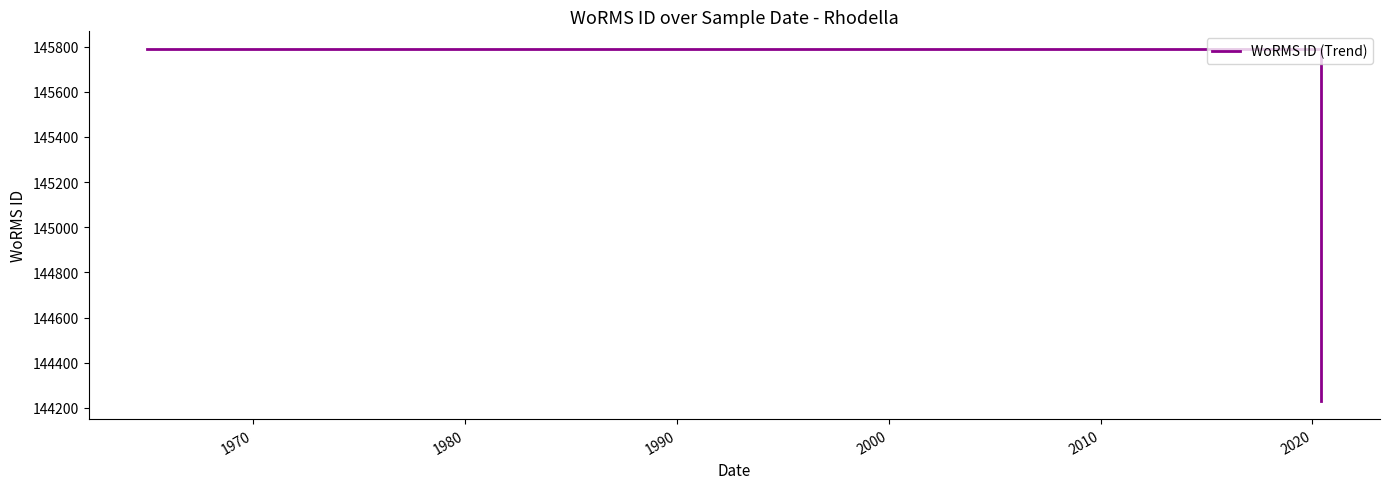

What is the average value?

145204